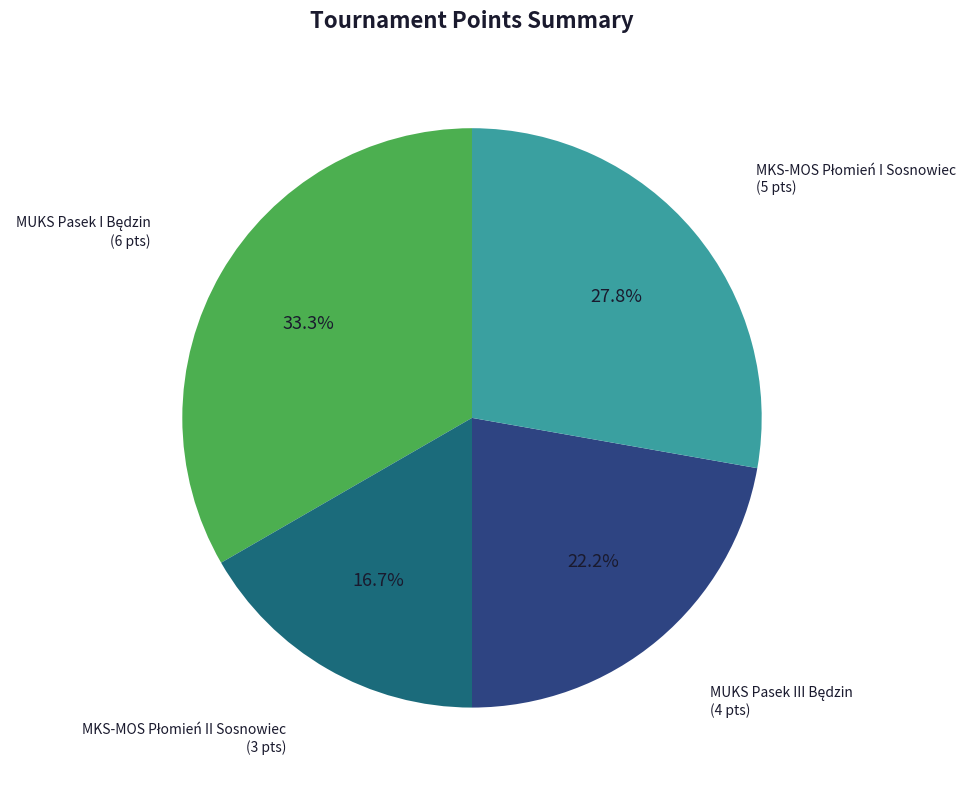

Does any single category account for the majority?

No